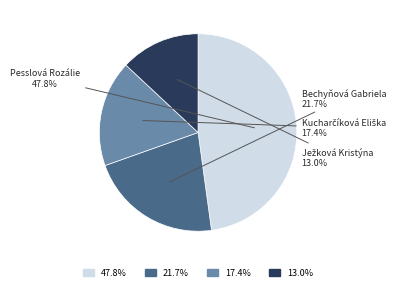

What percentage is the Pesslová Rozálie slice, to the nearest percent?

48%